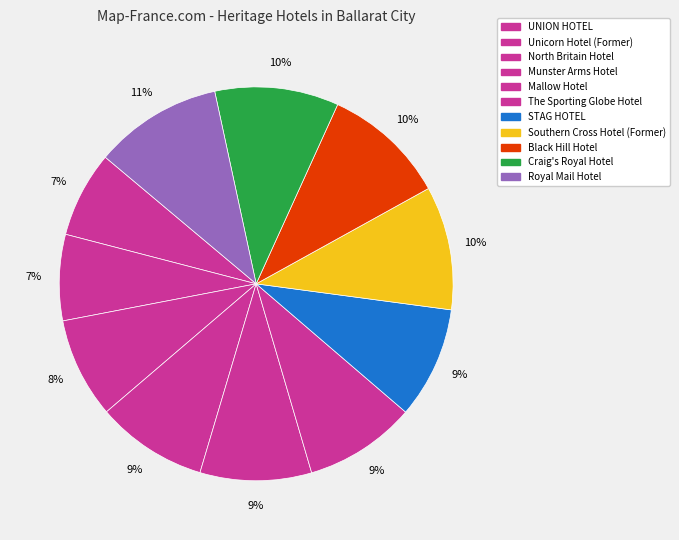

Is Craig's Royal Hotel the majority of the pie?

No